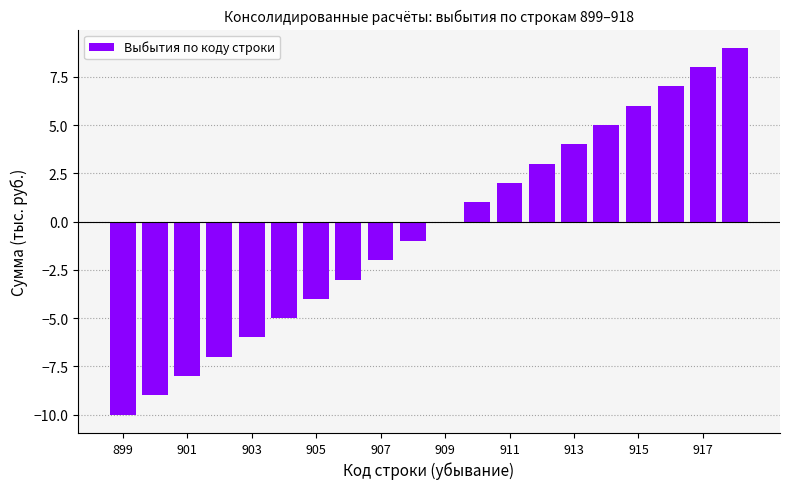

What is the greatest value displayed?

9